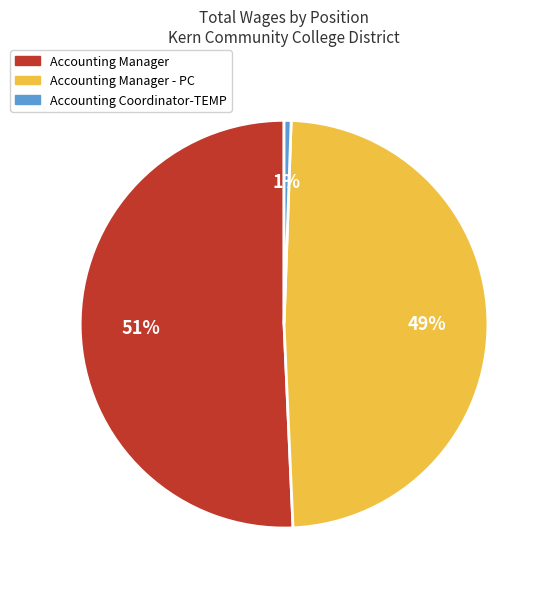

To the nearest percent, what is the difference between the largest and smallest slice percentages?

50%